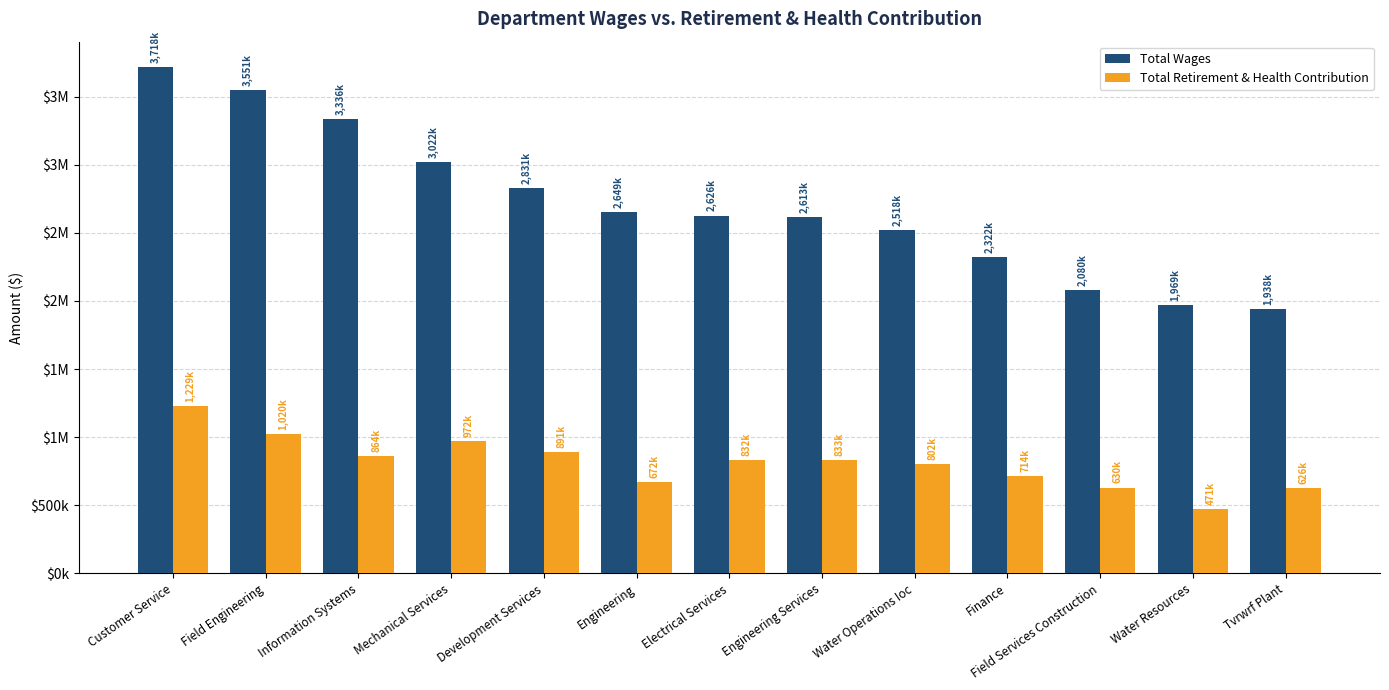

The Total Wages series shows 625012 at Mechanical Services. True or false?

False